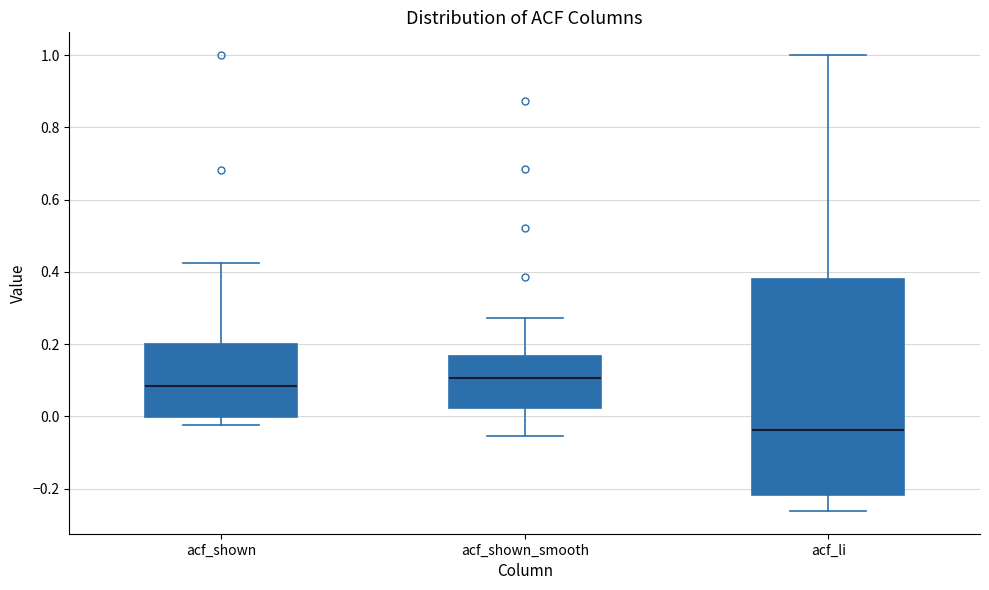

Reading left to right, transcribe this box plot: for each box, give where its median line is, the range the box spans, and where its two whiskers end, as read against the y-axis. The values are not printed on the chart, so give them approximately, as read against the axis.

acf_shown: median 0.08, box 0.00 to 0.20, whiskers -0.02 to 0.42
acf_shown_smooth: median 0.10, box 0.02 to 0.16, whiskers -0.06 to 0.28
acf_li: median -0.04, box -0.22 to 0.38, whiskers -0.26 to 1.00